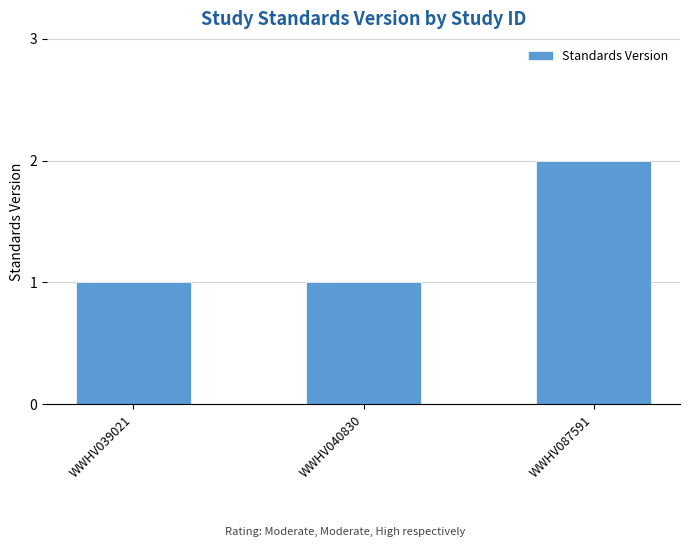

What is the value of the 3rd bar from the left?

2